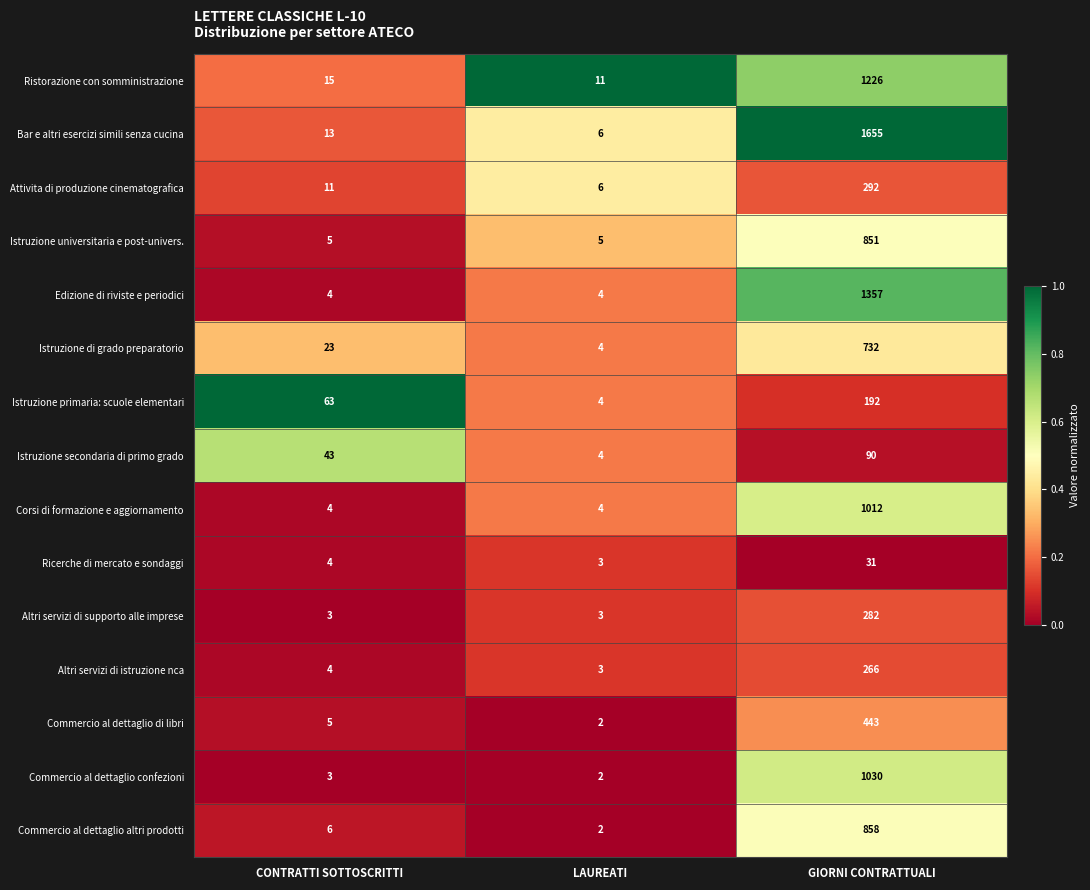

Is the value of Istruzione universitaria e post-univers. at GIORNI CONTRATTUALI greater than the value of Edizione di riviste e periodici at LAUREATI?

Yes